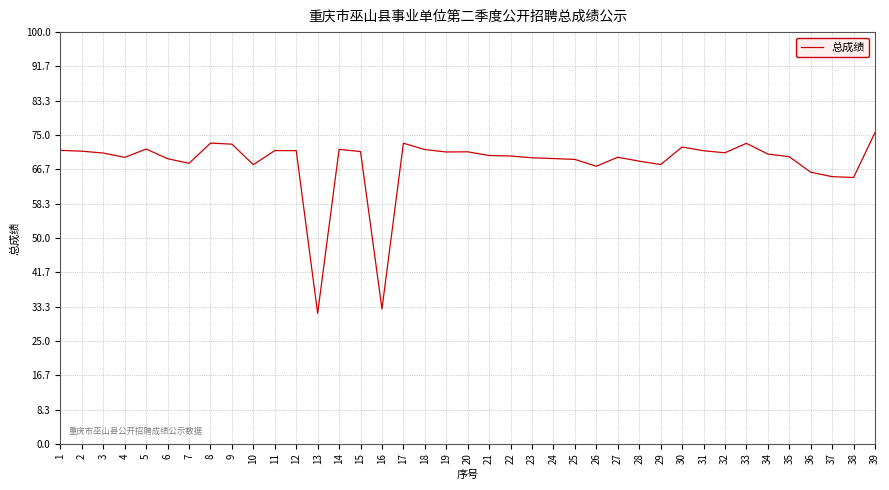

At which category does the chart reach its peak across all series?

39